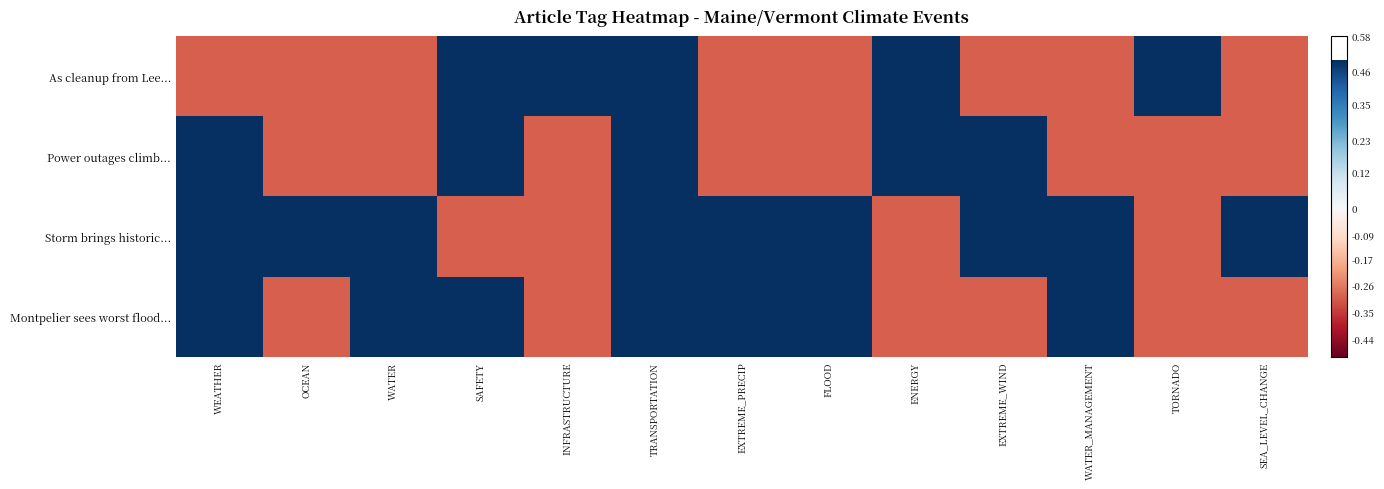

Between TORNADO and SEA_LEVEL_CHANGE, which series saw the biggest shift?

As cleanup from Lee...